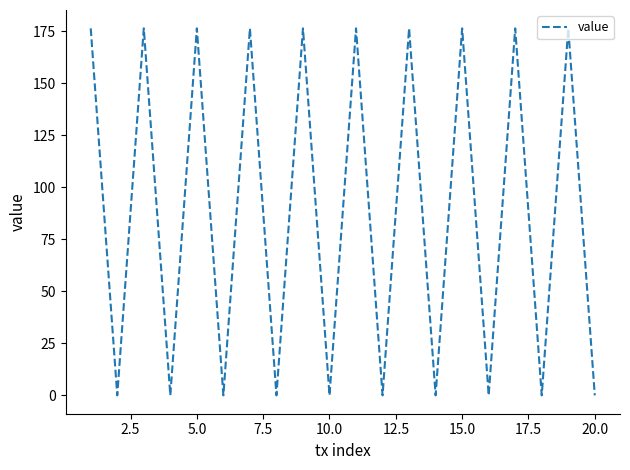

What is the average value?

88.2